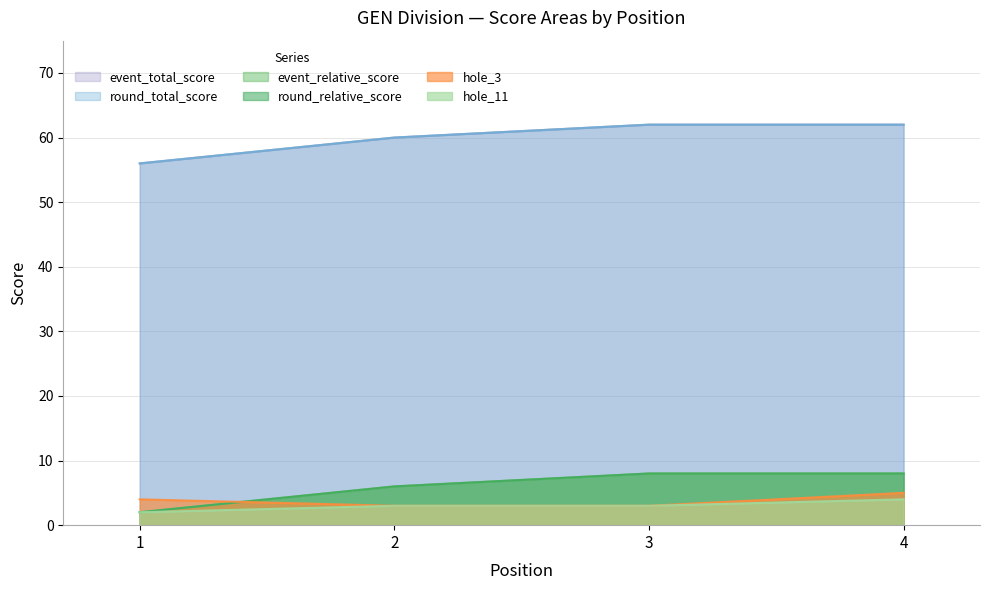

What is the difference between the maximum and second lowest values in the event_total_score series?

2